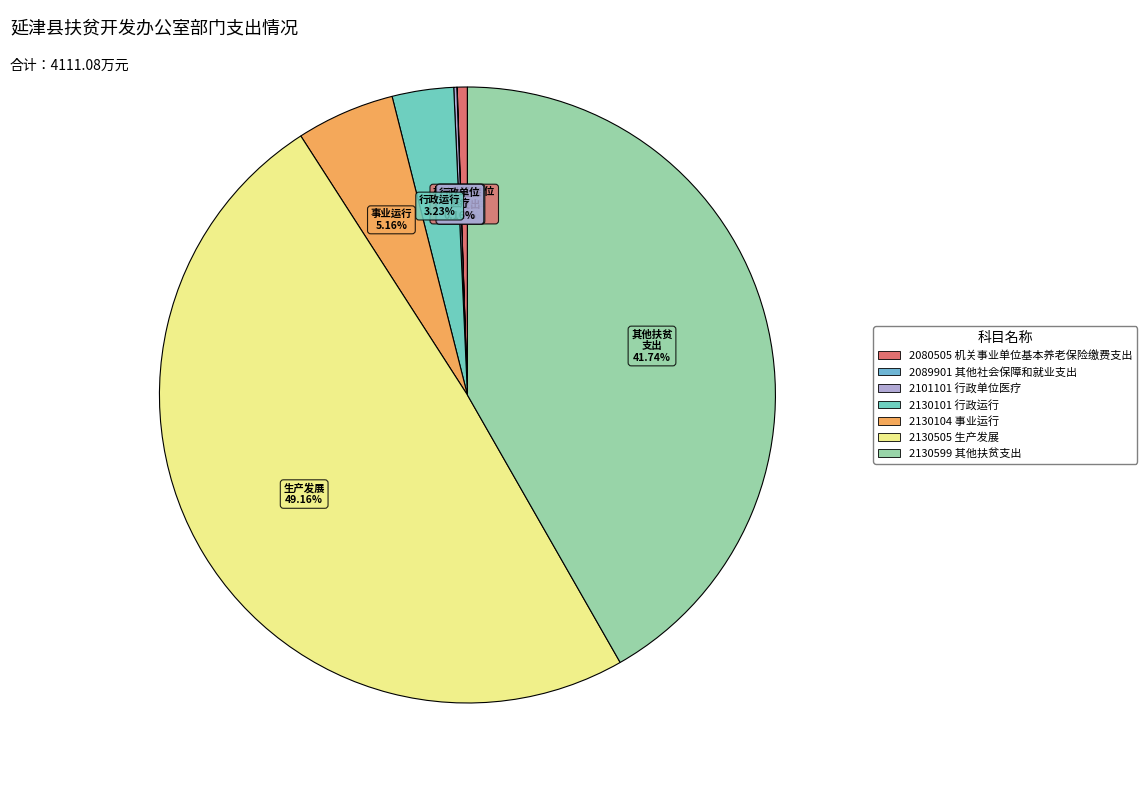

Which category has the smallest portion of the pie?

2089901 其他社会保障和就业支出